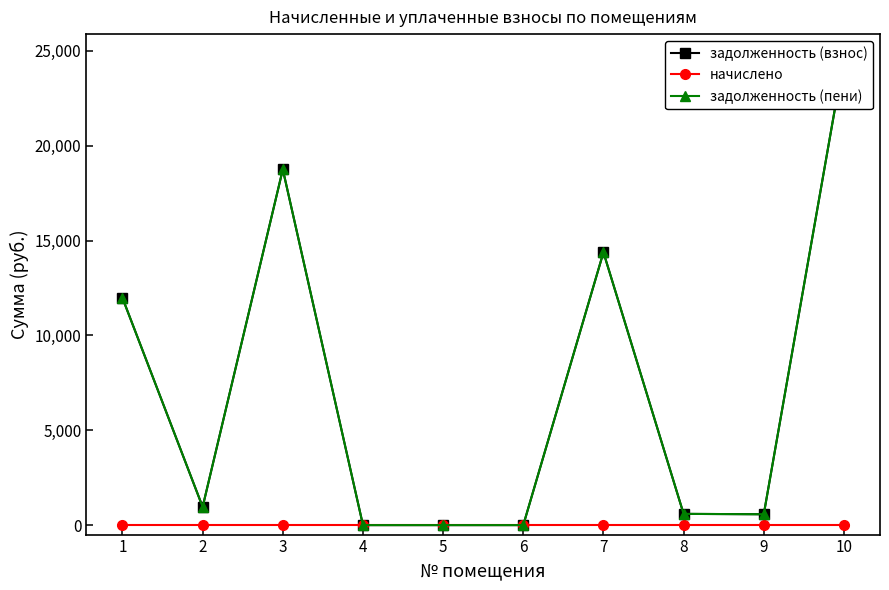

At which label does задолженность (взнос) first exceed 958?

1